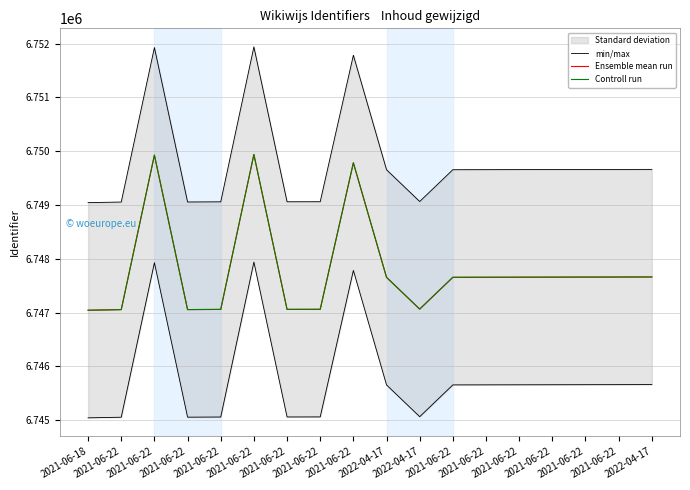

Reading left to right, extract all data points from this chart.

min/max: 2021-06-18=6749043	2021-06-22=6749054	2021-06-22=6751926	2021-06-22=6749055	2021-06-22=6749058	2021-06-22=6751938	2021-06-22=6749059	2021-06-22=6749060	2021-06-22=6751783	2022-04-17=6749654	2022-04-17=6749064	2021-06-22=6749655	2021-06-22=6749656	2021-06-22=6749657	2021-06-22=6749658	2021-06-22=6749659	2021-06-22=6749660	2022-04-17=6749661
Ensemble mean run: 2021-06-18=6747043	2021-06-22=6747054	2021-06-22=6749926	2021-06-22=6747055	2021-06-22=6747058	2021-06-22=6749938	2021-06-22=6747059	2021-06-22=6747060	2021-06-22=6749783	2022-04-17=6747654	2022-04-17=6747064	2021-06-22=6747655	2021-06-22=6747656	2021-06-22=6747657	2021-06-22=6747658	2021-06-22=6747659	2021-06-22=6747660	2022-04-17=6747661
Controll run: 2021-06-18=6747043	2021-06-22=6747054	2021-06-22=6749926	2021-06-22=6747055	2021-06-22=6747058	2021-06-22=6749938	2021-06-22=6747059	2021-06-22=6747060	2021-06-22=6749783	2022-04-17=6747654	2022-04-17=6747064	2021-06-22=6747655	2021-06-22=6747656	2021-06-22=6747657	2021-06-22=6747658	2021-06-22=6747659	2021-06-22=6747660	2022-04-17=6747661